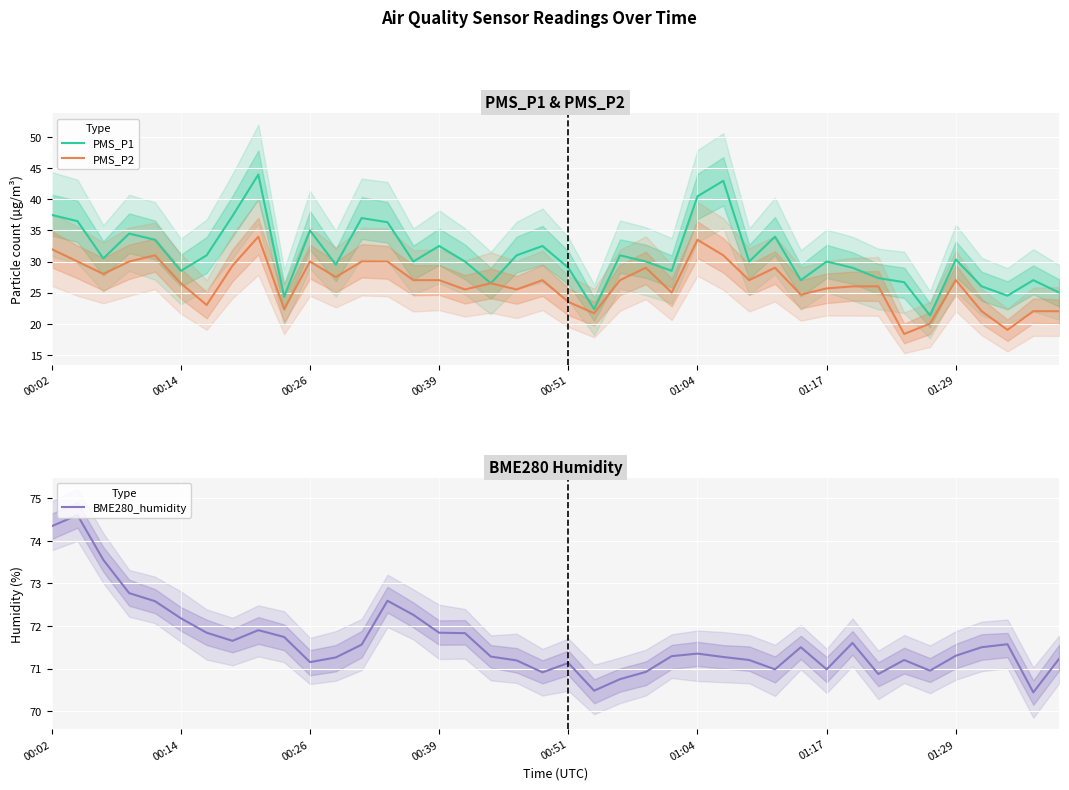

Which series has the largest range (max minus min)?

PMS_P1